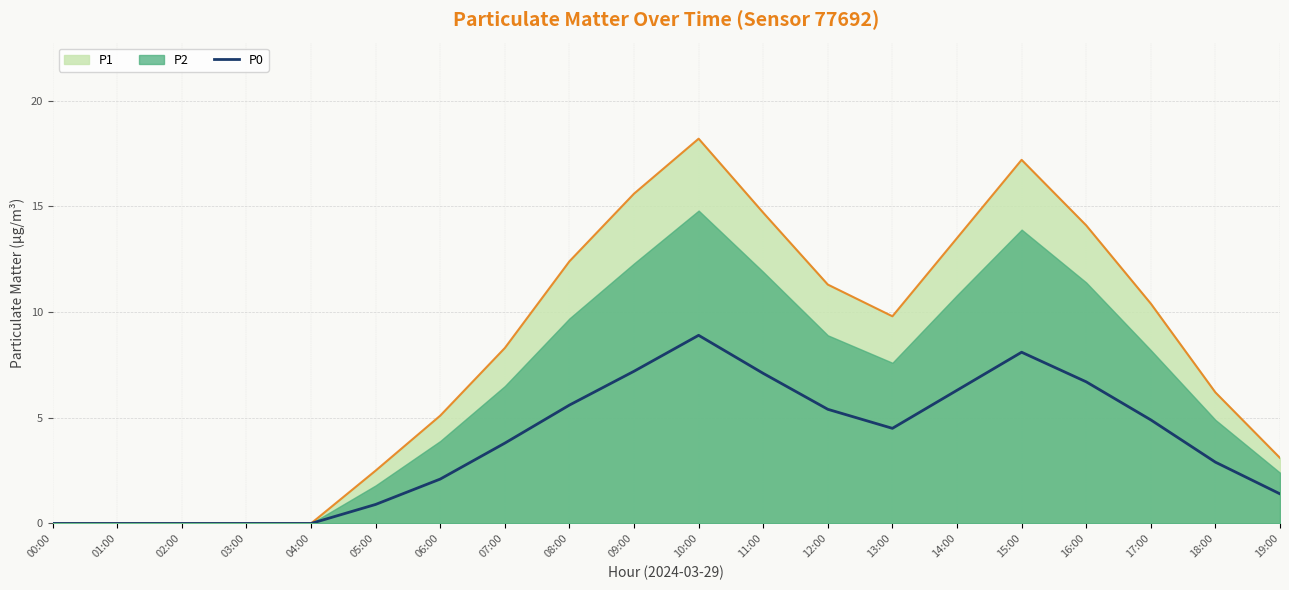

Which category has the highest value across all series?

10:00